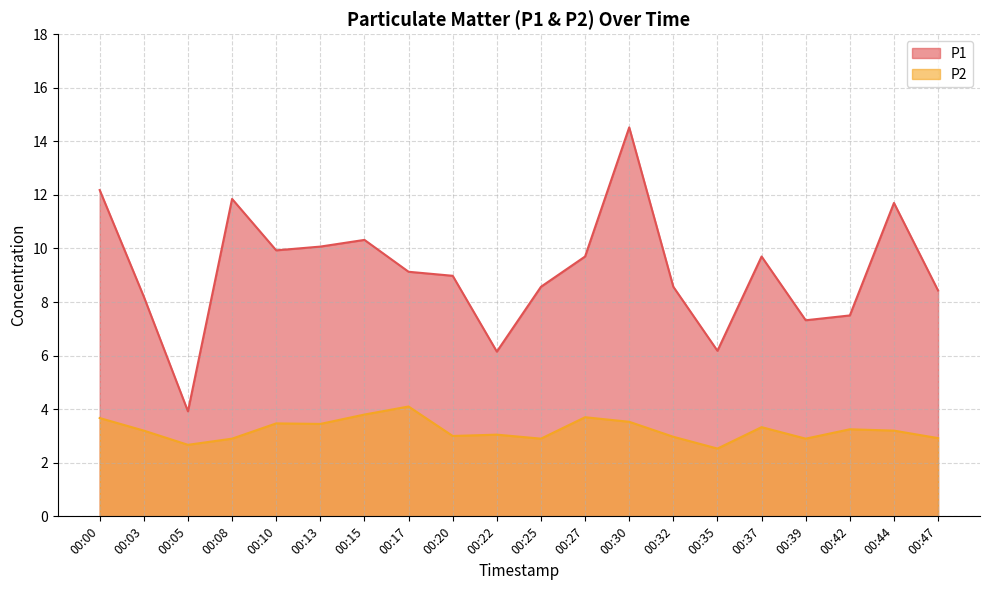

The P1 series shows 5.2 at 00:25. True or false?

False